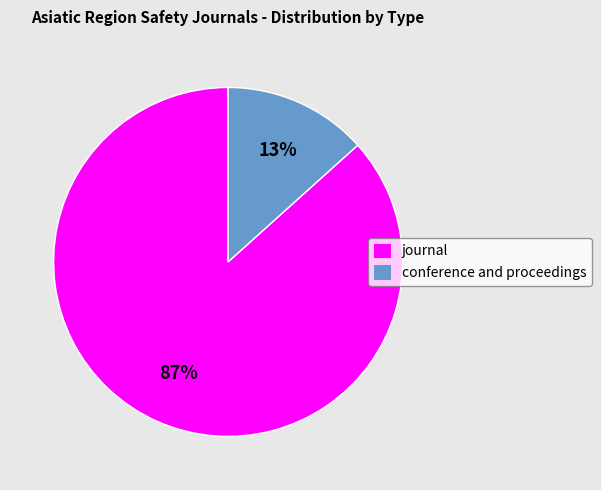

To the nearest percent, what portion does conference and proceedings represent?

13%